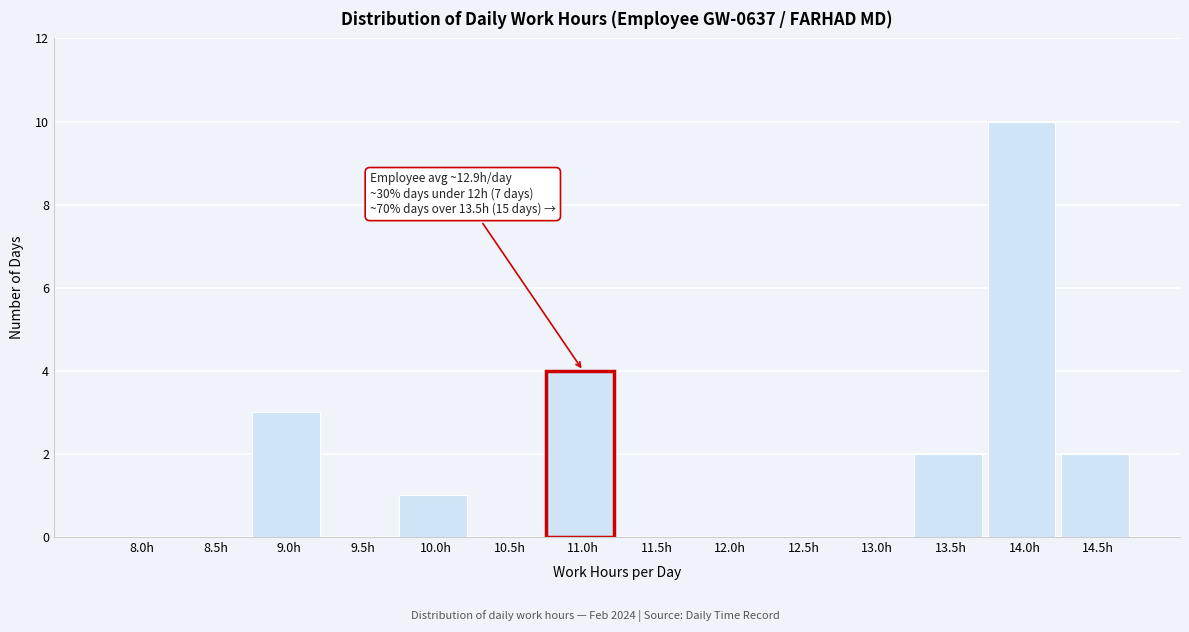

Reading left to right, what are all the values shown in this chart?

8.0h=0	8.5h=0	9.0h=3	9.5h=0	10.0h=1	10.5h=0	11.0h=4	11.5h=0	12.0h=0	12.5h=0	13.0h=0	13.5h=2	14.0h=10	14.5h=2